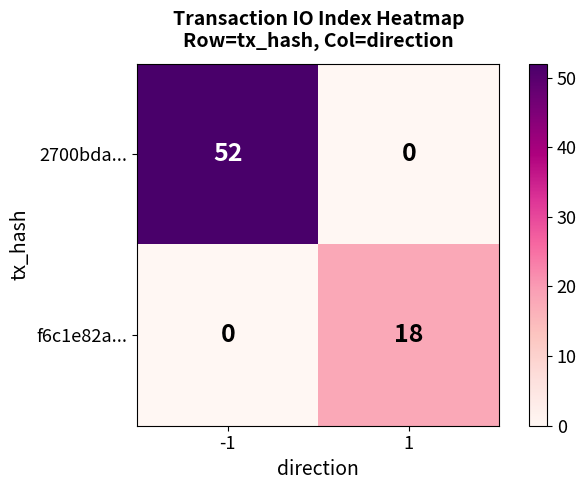

Between -1 and 1, which series saw the biggest shift?

2700bda...